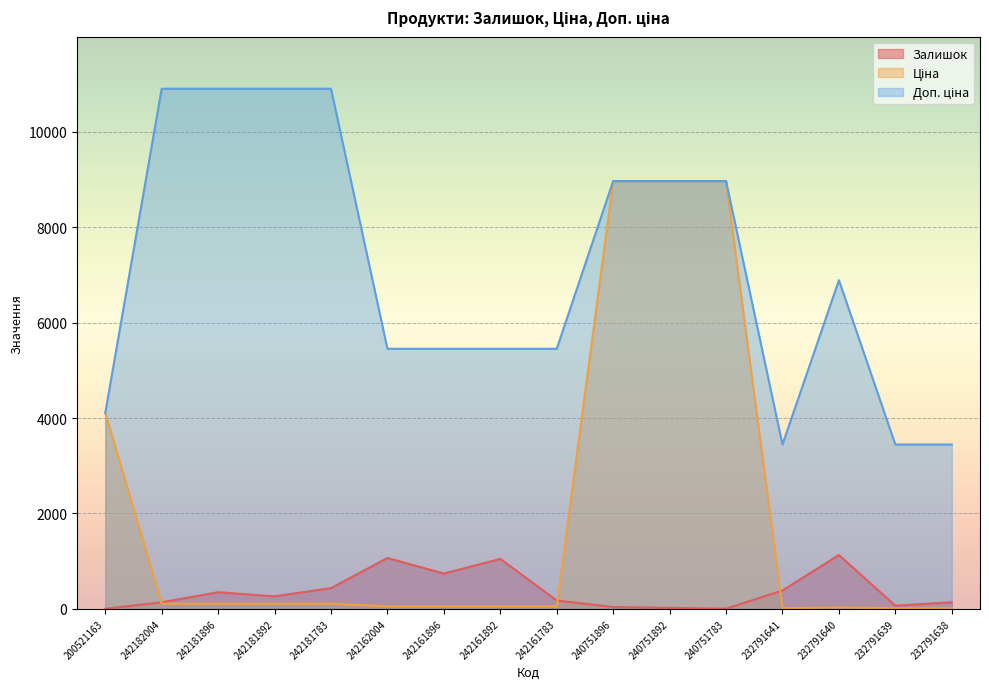

Reading left to right, extract all data points from this chart.

Залишок: 2.0	139.0	350.0	263.0	436.0	1067.0	741.0	1048.0	176.0	39.0	22.0	4.0	387.0	1129.0	68.0	140.0
Ціна: 4104.5	109.0	109.0	109.0	109.0	54.5	54.5	54.5	54.5	8966.9	8966.9	8966.9	15.3	30.6	15.3	15.3
Доп. ціна: 4105.0	10903.0	10903.0	10903.0	10903.0	5452.0	5452.0	5452.0	5452.0	8966.9	8966.9	8966.9	3445.0	6890.0	3445.0	3445.0